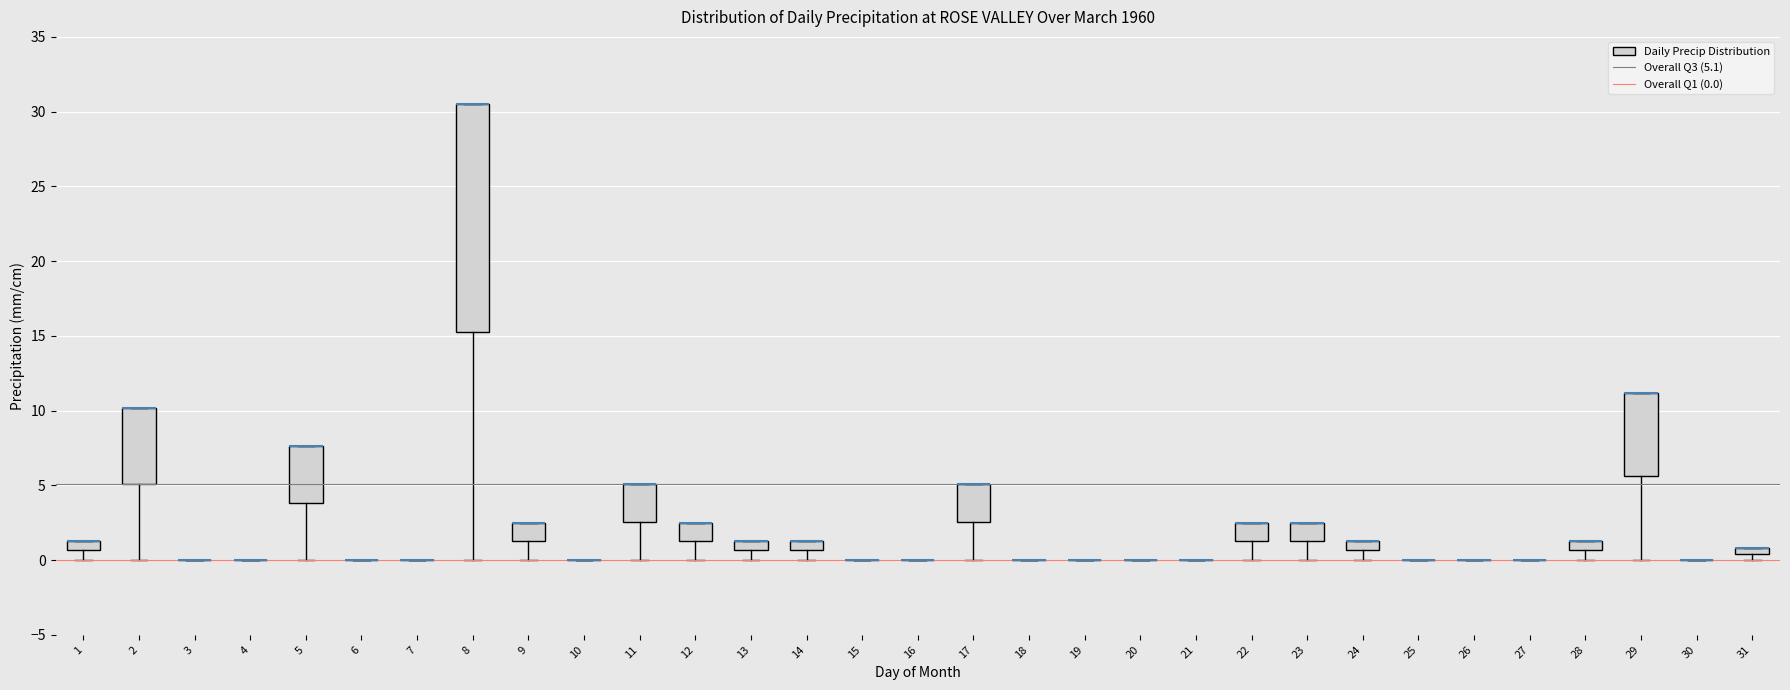

Which box is the tallest, from its lower edge to its upper edge?

8